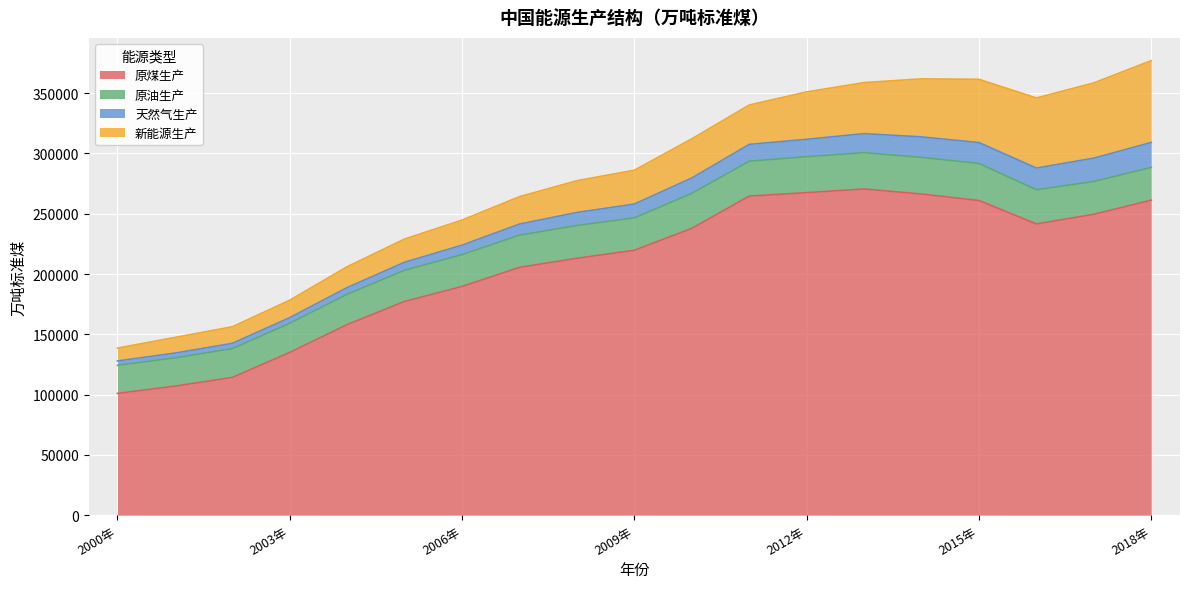

True or false: 原油生产 has a value of 26893 at 2009年.

True